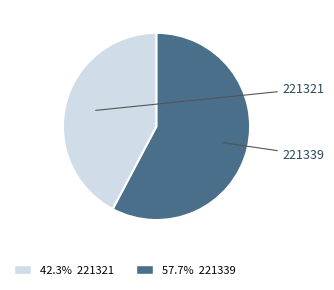

What is the smallest slice in the pie chart?

221321